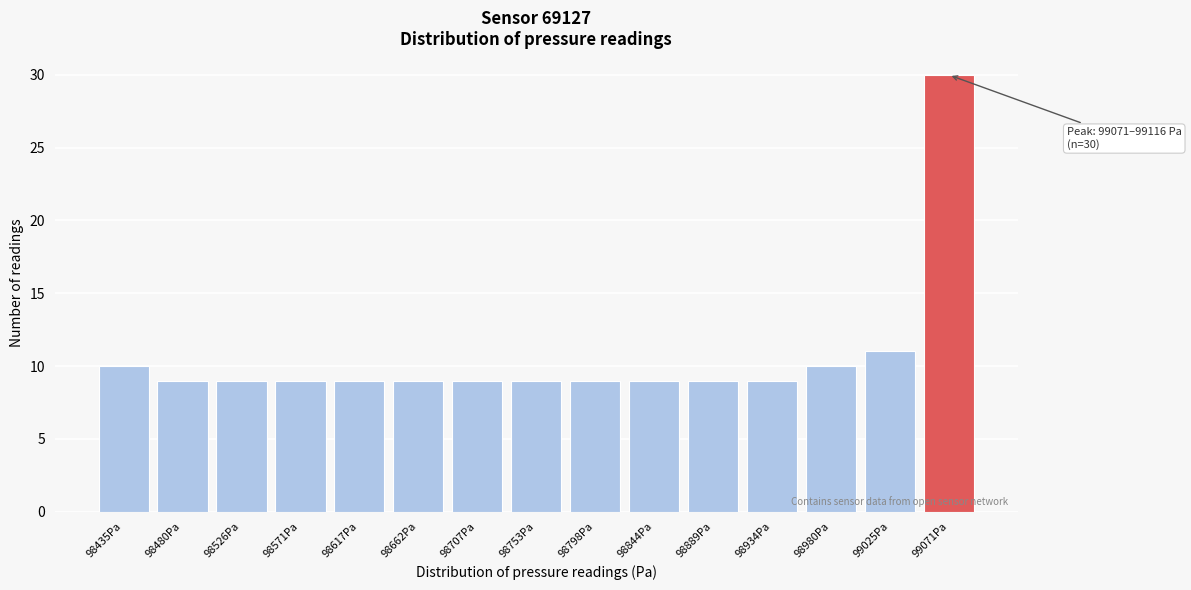

Reading right to left, transcribe all the data shown in this chart.

30	11	10	9	9	9	9	9	9	9	9	9	9	9	10